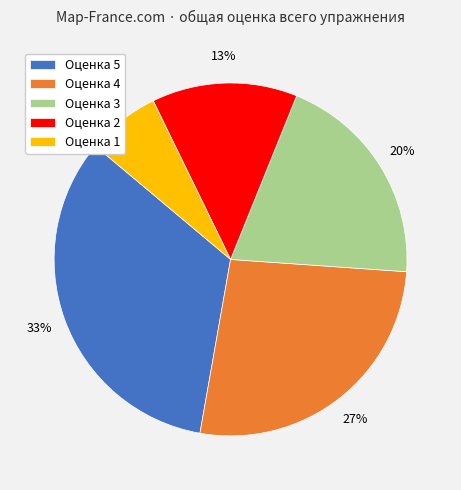

Between Оценка 2 and Оценка 3, which is larger?

Оценка 3